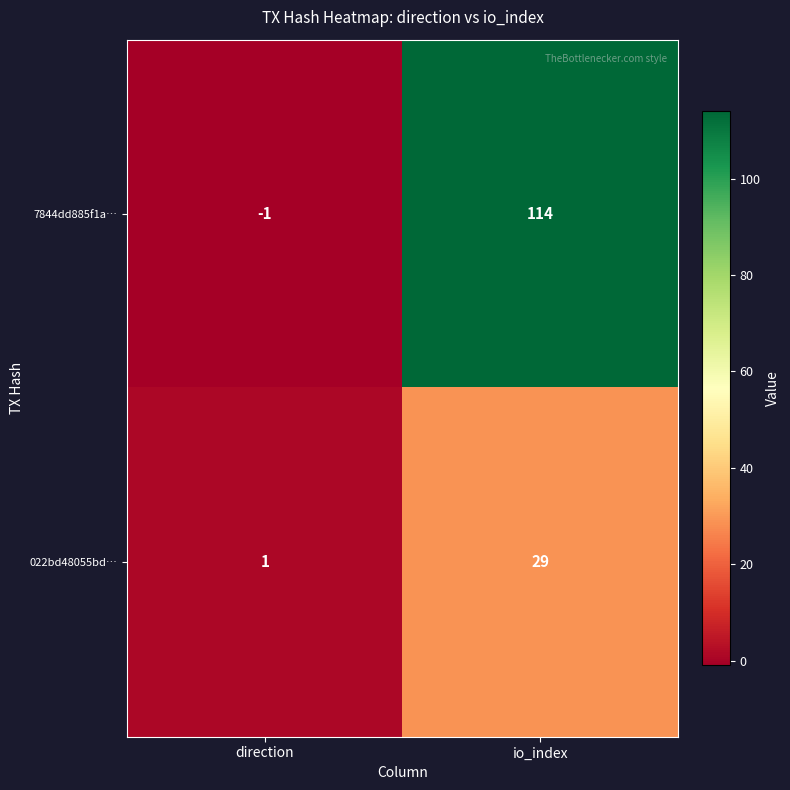

At which category does the chart reach its peak across all series?

io_index